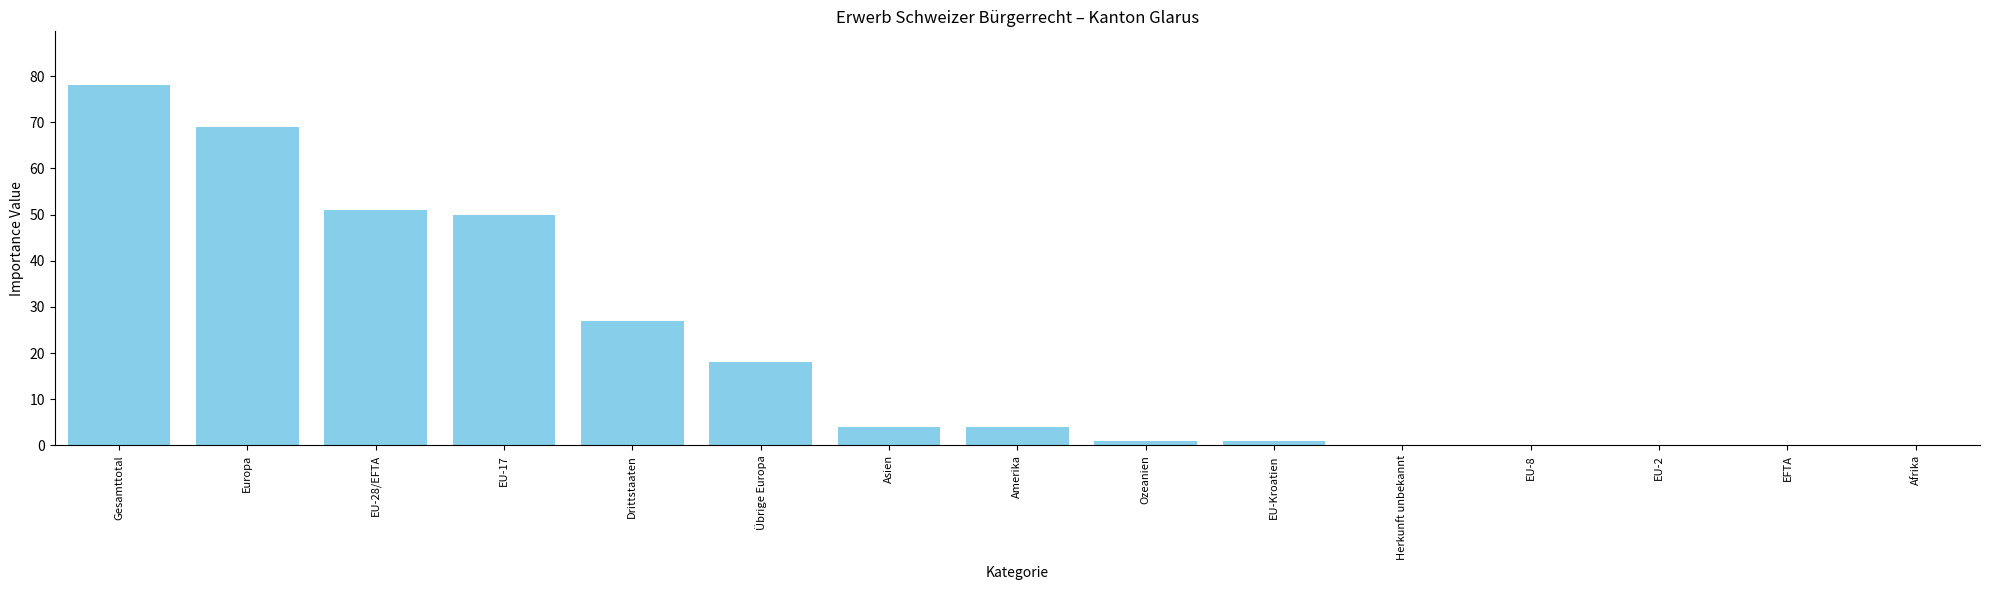

What is the sum of all values?

303